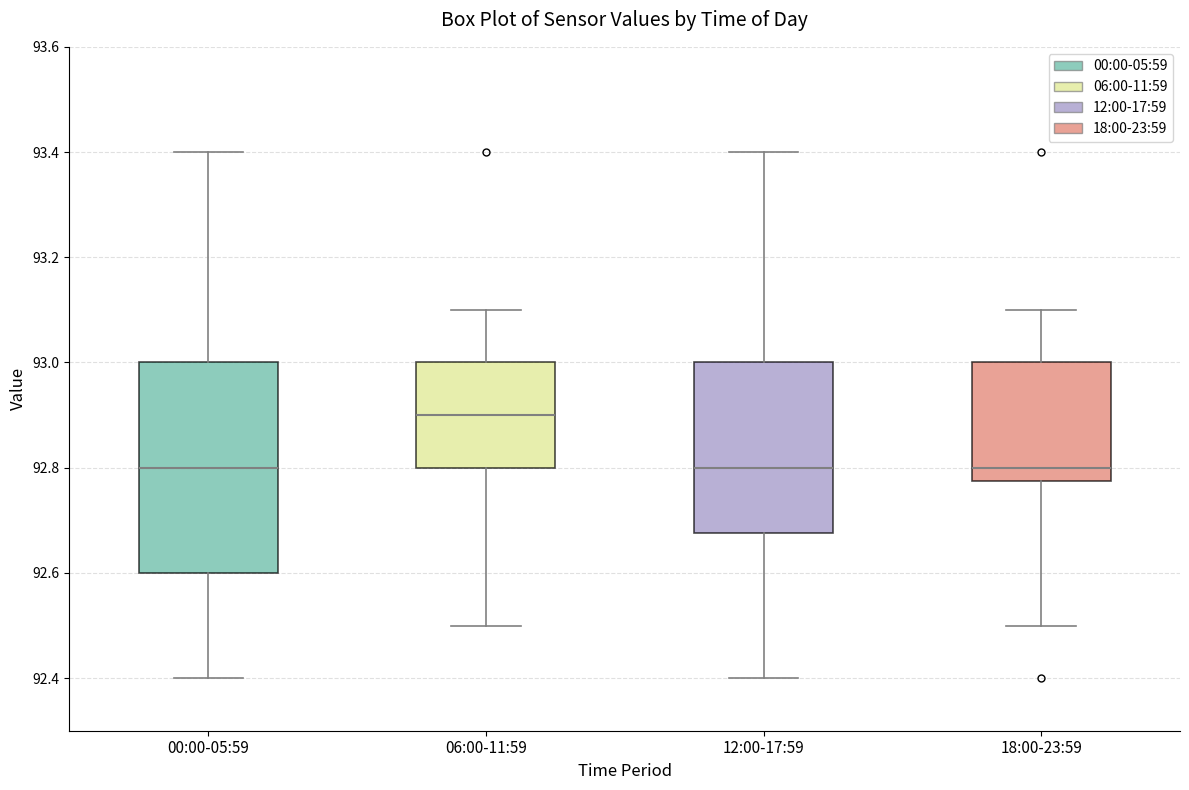

Reading left to right, transcribe this box plot: for each box, give where its median line is, the range the box spans, and where its two whiskers end, as read against the y-axis. The values are not printed on the chart, so give them approximately, as read against the axis.

00:00-05:59: median 92.80, box 92.60 to 93.00, whiskers 92.40 to 93.40
06:00-11:59: median 92.90, box 92.80 to 93.00, whiskers 92.50 to 93.10
12:00-17:59: median 92.80, box 92.68 to 93.00, whiskers 92.40 to 93.40
18:00-23:59: median 92.80, box 92.78 to 93.00, whiskers 92.50 to 93.10